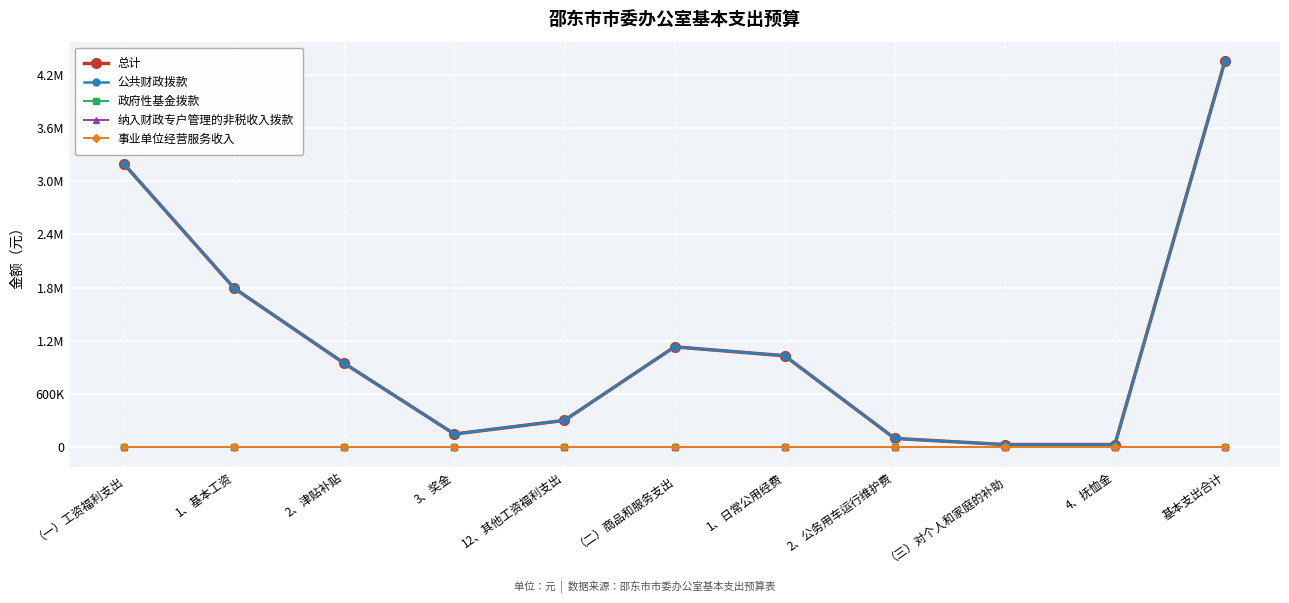

Reading right to left, extract all data points from this chart.

总计: 基本支出合计=4353840	4、抚恤金=30780	（三）对个人和家庭的补助=30780	2、公务用车运行维护费=100000	1、日常公用经费=1032000	（二）商品和服务支出=1132000	12、其他工资福利支出=303120	3、奖金=149380	2、津贴补贴=946000	1、基本工资=1792560	（一）工资福利支出=3191060
公共财政拨款: 基本支出合计=4353840	4、抚恤金=30780	（三）对个人和家庭的补助=30780	2、公务用车运行维护费=100000	1、日常公用经费=1032000	（二）商品和服务支出=1132000	12、其他工资福利支出=303120	3、奖金=149380	2、津贴补贴=946000	1、基本工资=1792560	（一）工资福利支出=3191060
政府性基金拨款: 基本支出合计=0	4、抚恤金=0	（三）对个人和家庭的补助=0	2、公务用车运行维护费=0	1、日常公用经费=0	（二）商品和服务支出=0	12、其他工资福利支出=0	3、奖金=0	2、津贴补贴=0	1、基本工资=0	（一）工资福利支出=0
纳入财政专户管理的非税收入拨款: 基本支出合计=0	4、抚恤金=0	（三）对个人和家庭的补助=0	2、公务用车运行维护费=0	1、日常公用经费=0	（二）商品和服务支出=0	12、其他工资福利支出=0	3、奖金=0	2、津贴补贴=0	1、基本工资=0	（一）工资福利支出=0
事业单位经营服务收入: 基本支出合计=0	4、抚恤金=0	（三）对个人和家庭的补助=0	2、公务用车运行维护费=0	1、日常公用经费=0	（二）商品和服务支出=0	12、其他工资福利支出=0	3、奖金=0	2、津贴补贴=0	1、基本工资=0	（一）工资福利支出=0